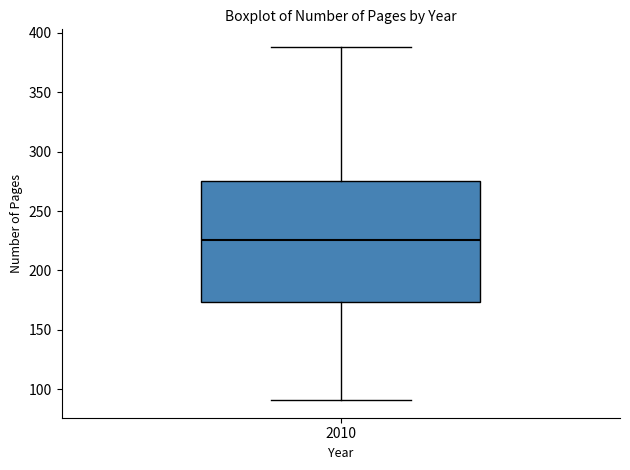

Where is the upper edge of the box at x = 2010 on the y-axis? The values are not printed on the chart, so give them approximately, as read against the axis.

275